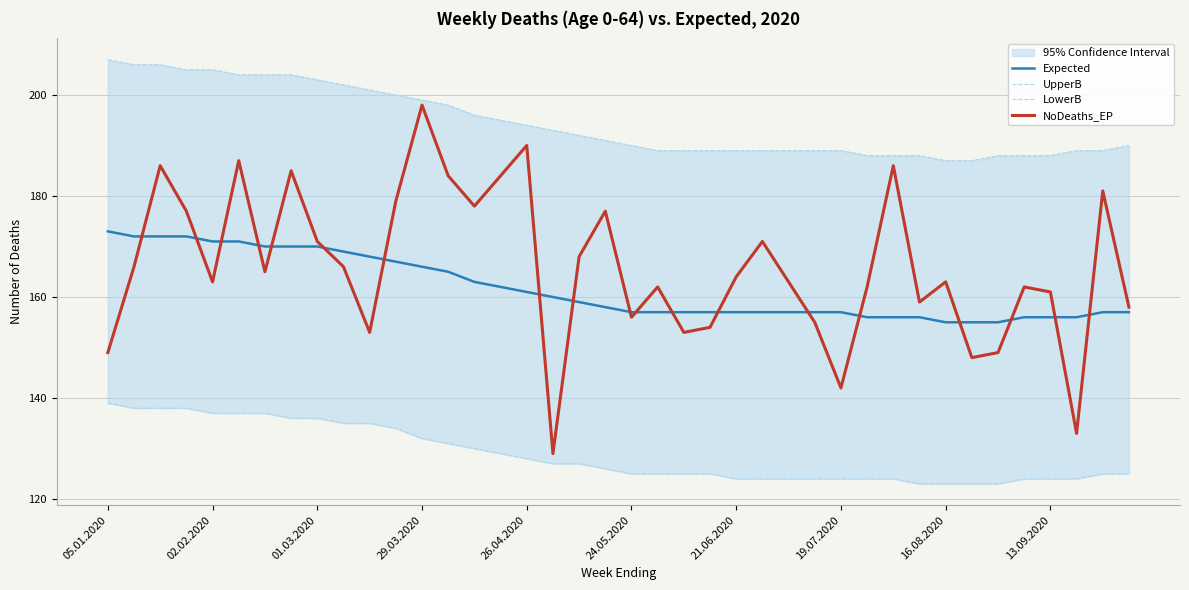

True or false: UpperB and NoDeaths_EP cross at least once.

False